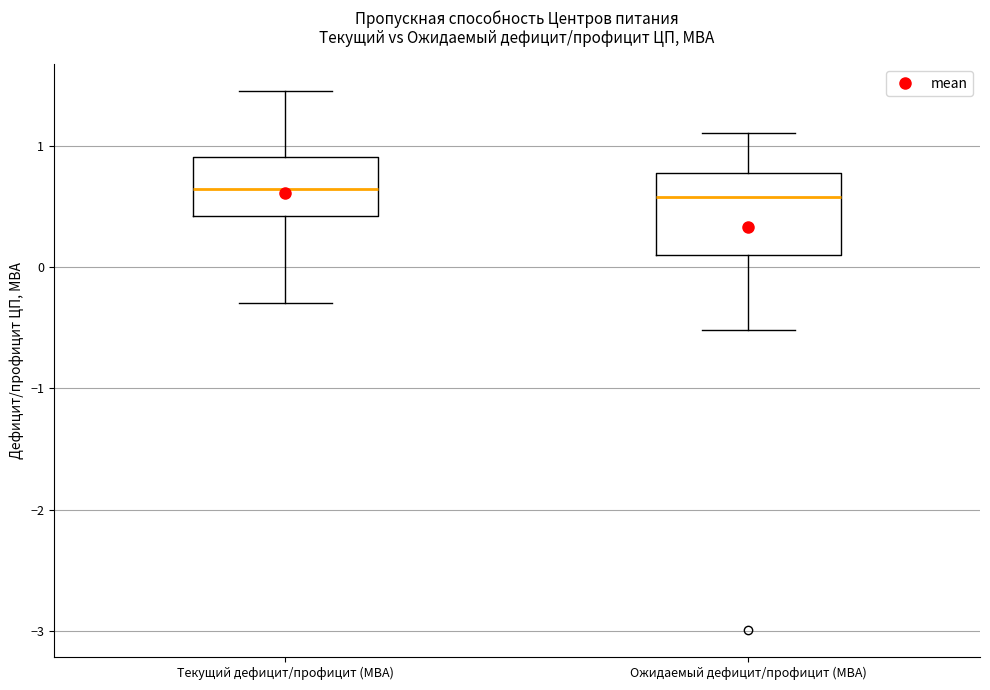

Which box is the tallest, from its lower edge to its upper edge?

Ожидаемый дефицит/профицит (МВА)